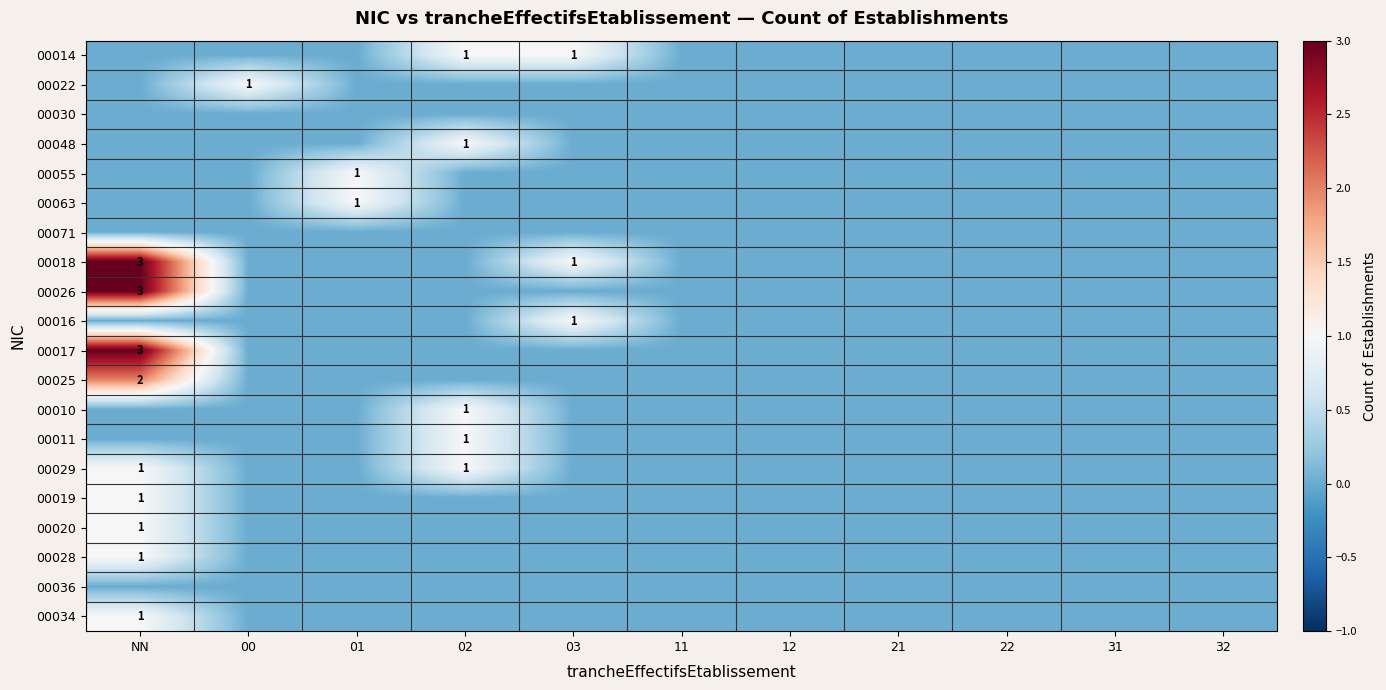

Which category has the highest value in the 00036 series?

NN